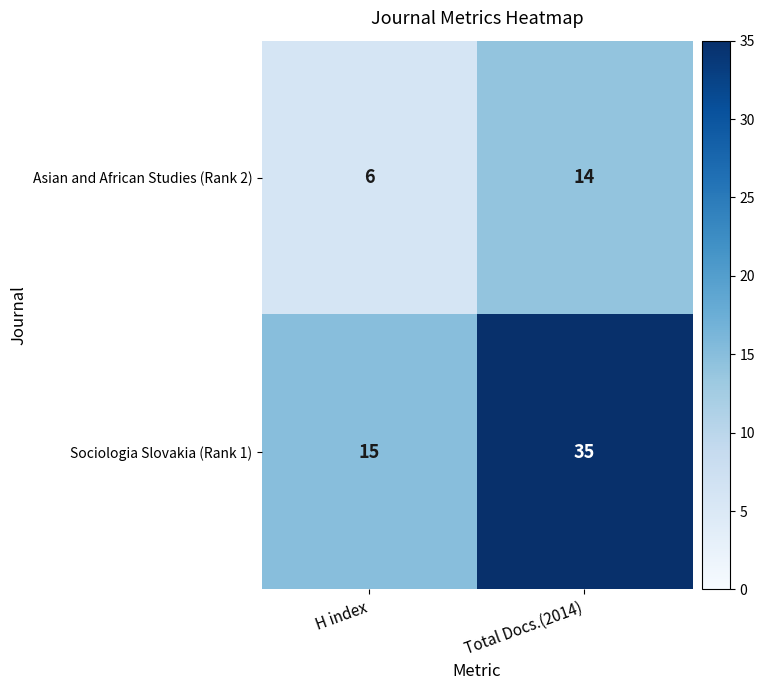

Reading right to left, extract all data points from this chart.

Asian and African Studies (Rank 2): 14	6
Sociologia Slovakia (Rank 1): 35	15